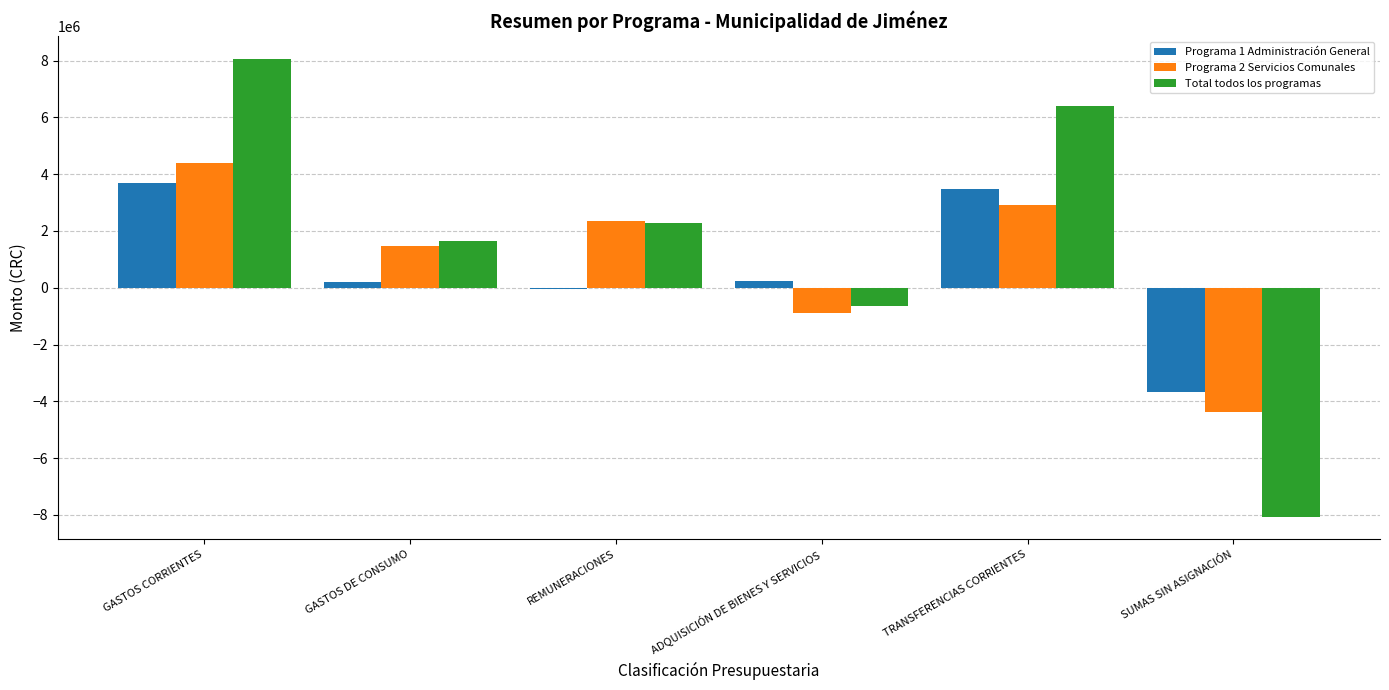

Is it true that Programa 1 Administración General equals 5616589.1 at TRANSFERENCIAS CORRIENTES?

False